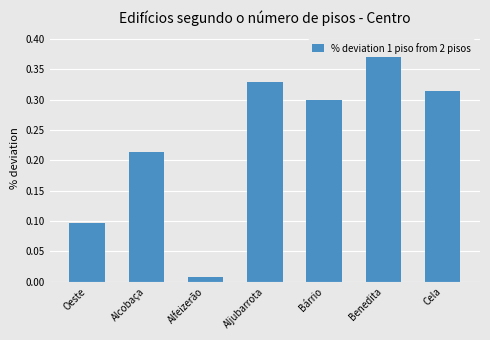

What is the sum of the values at Cela and Alfeizerão?

0.3